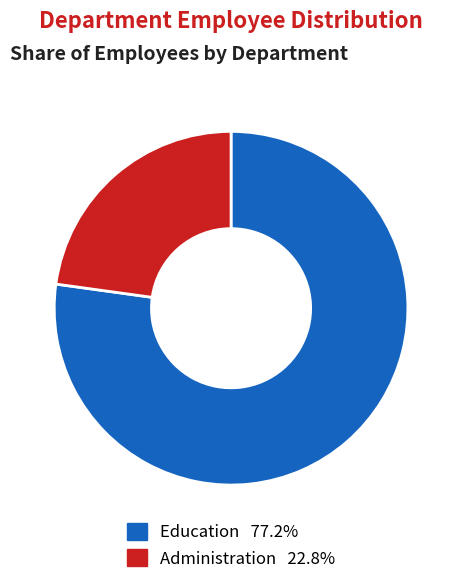

True or false: Education accounts for 69% of the total.

False